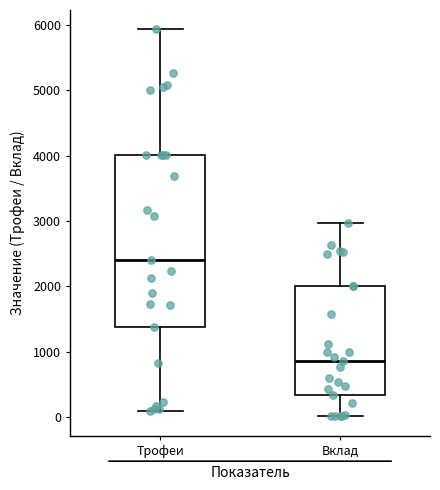

Which box's median line is the lowest?

Вклад